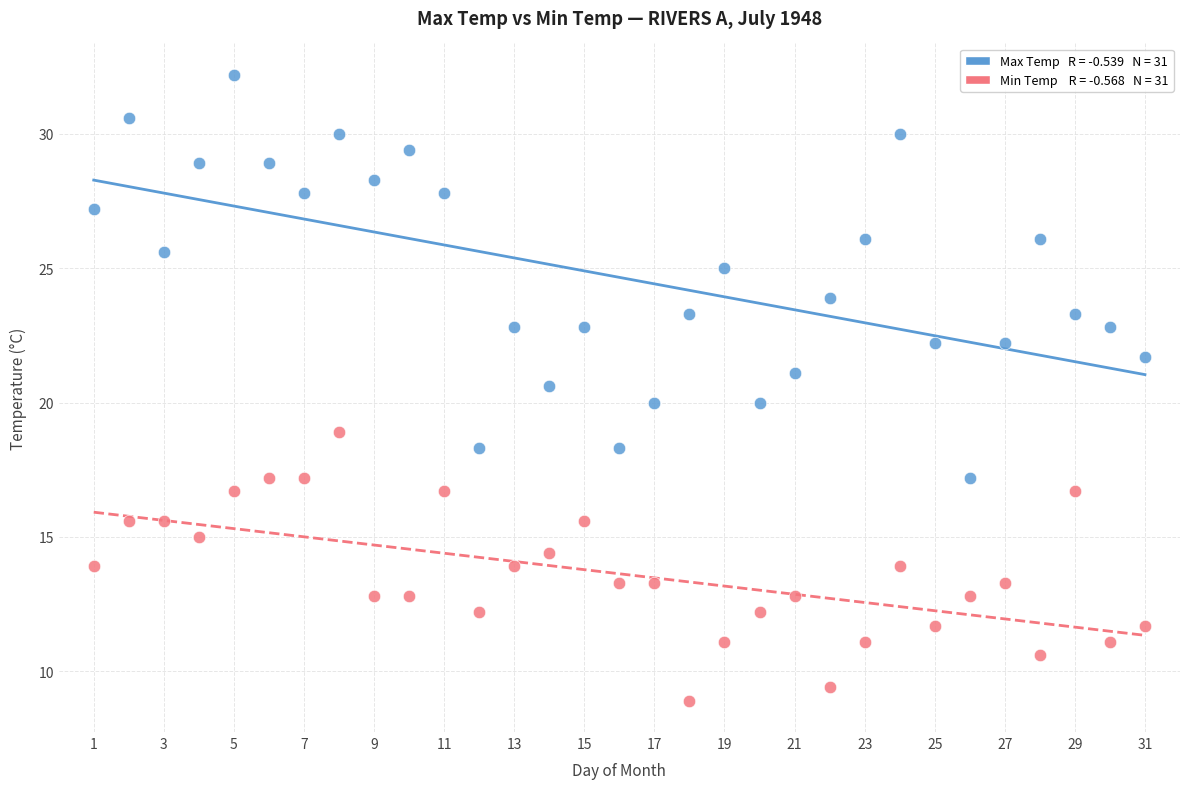

Across all data points, what is the range of Y values (max minus min)?

23.3